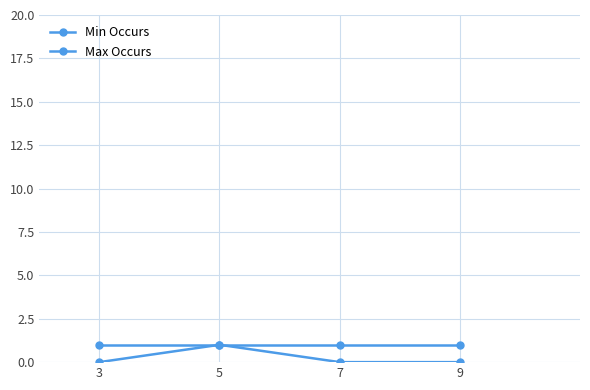

What is the highest value of the Max Occurs series?

1